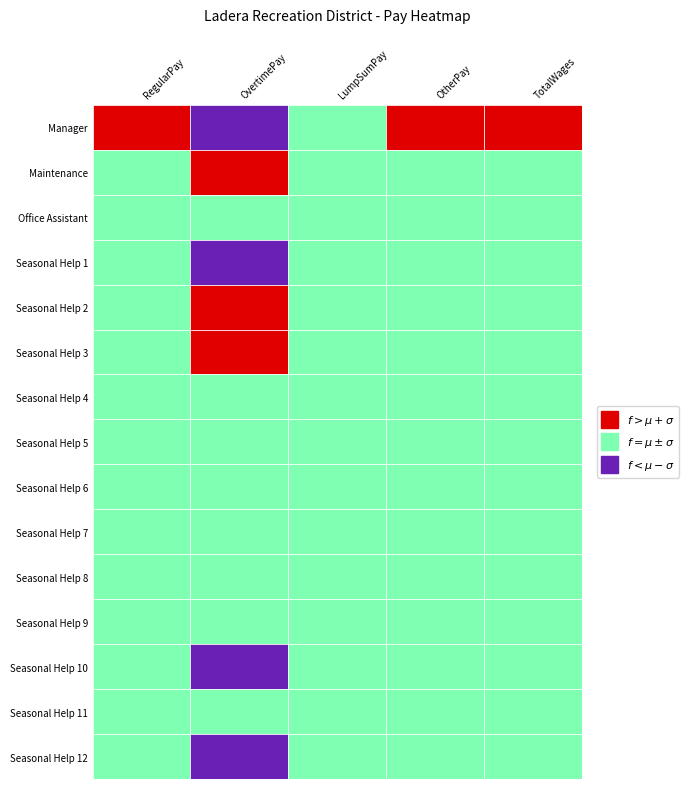

Which has a higher value, OvertimePay or OtherPay?

OtherPay